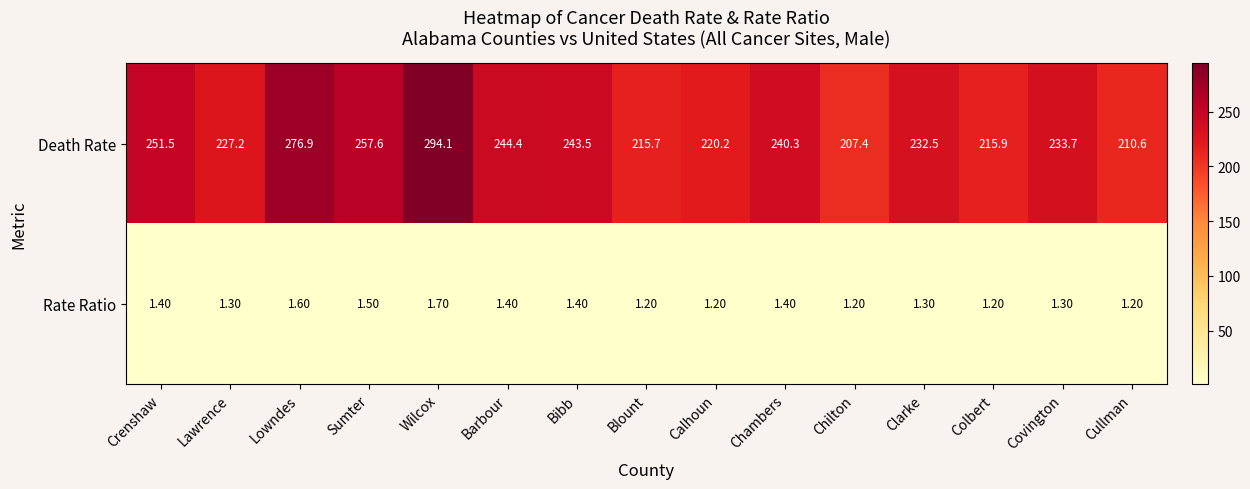

Which series has the widest spread of values?

Death Rate